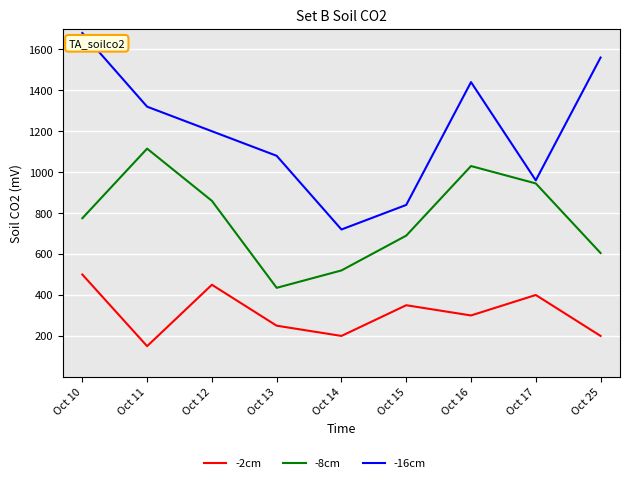

At which category is the sum across all series the highest?

Oct 10